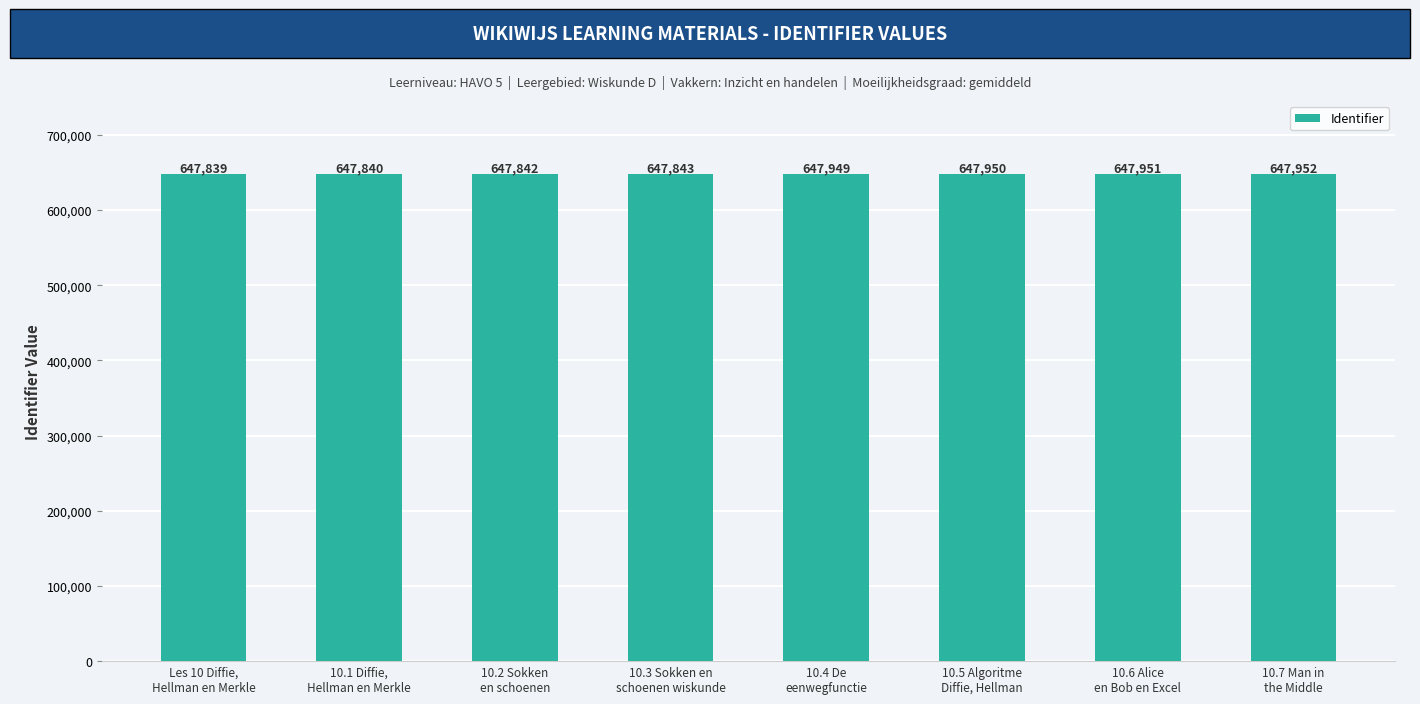

What is the difference between the second highest and second lowest values?

111